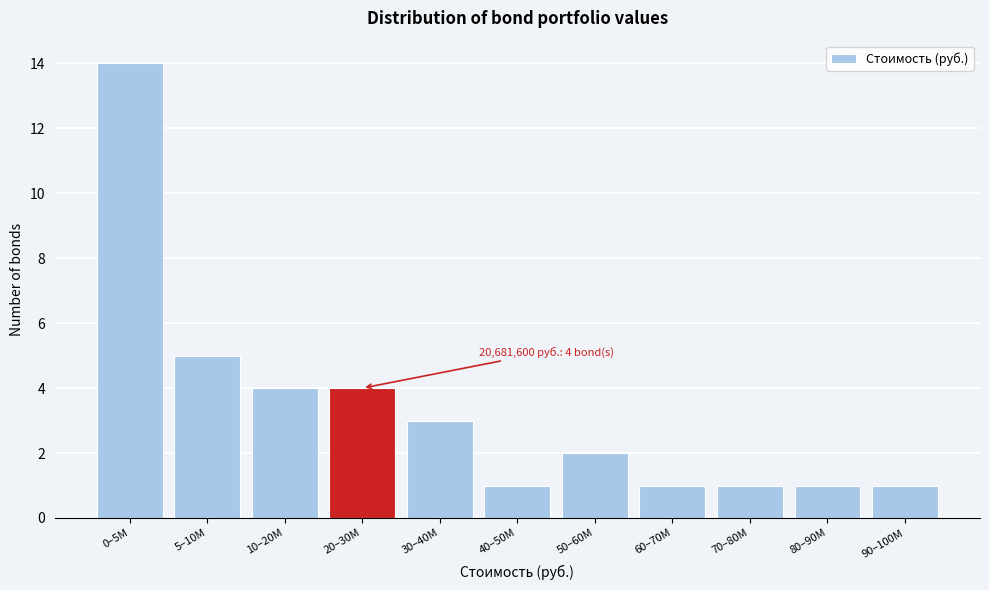

Reading left to right, list all the values displayed in this chart.

0–5M=14	5–10M=5	10–20M=4	20–30M=4	30–40M=3	40–50M=1	50–60M=2	60–70M=1	70–80M=1	80–90M=1	90–100M=1